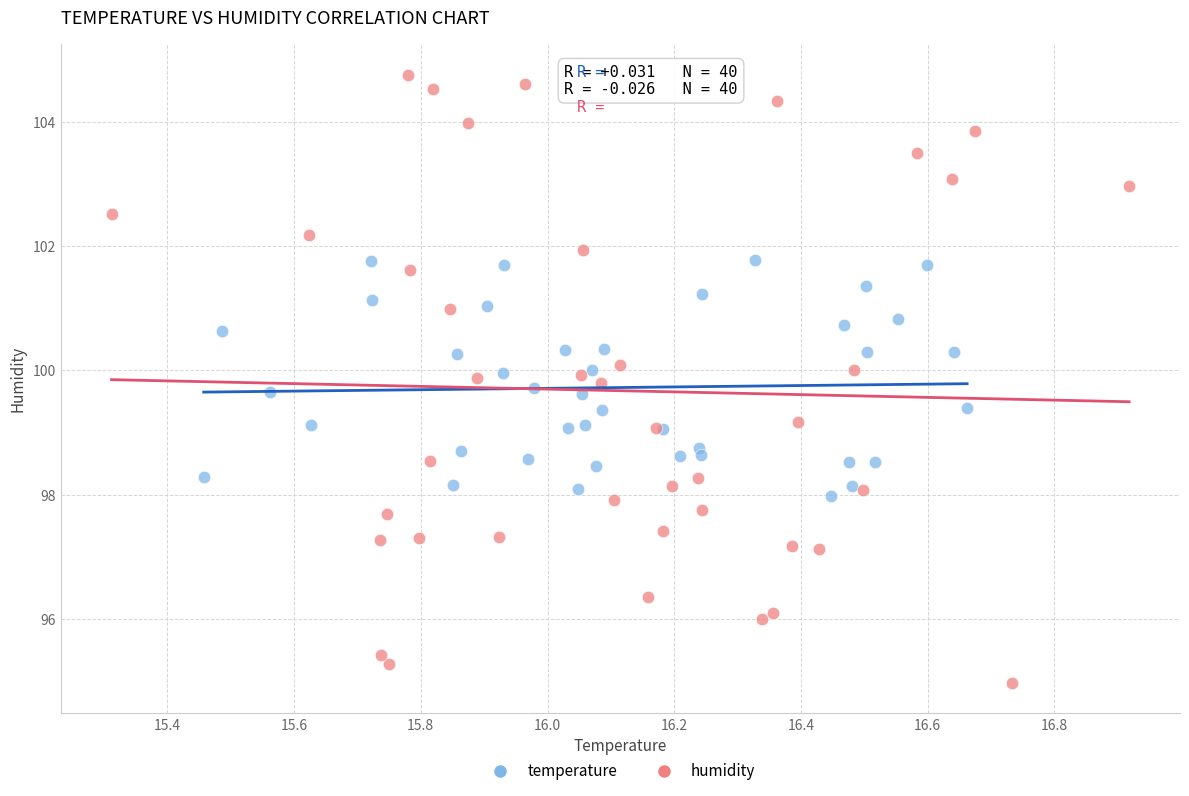

Which series reaches the maximum Y coordinate?

humidity